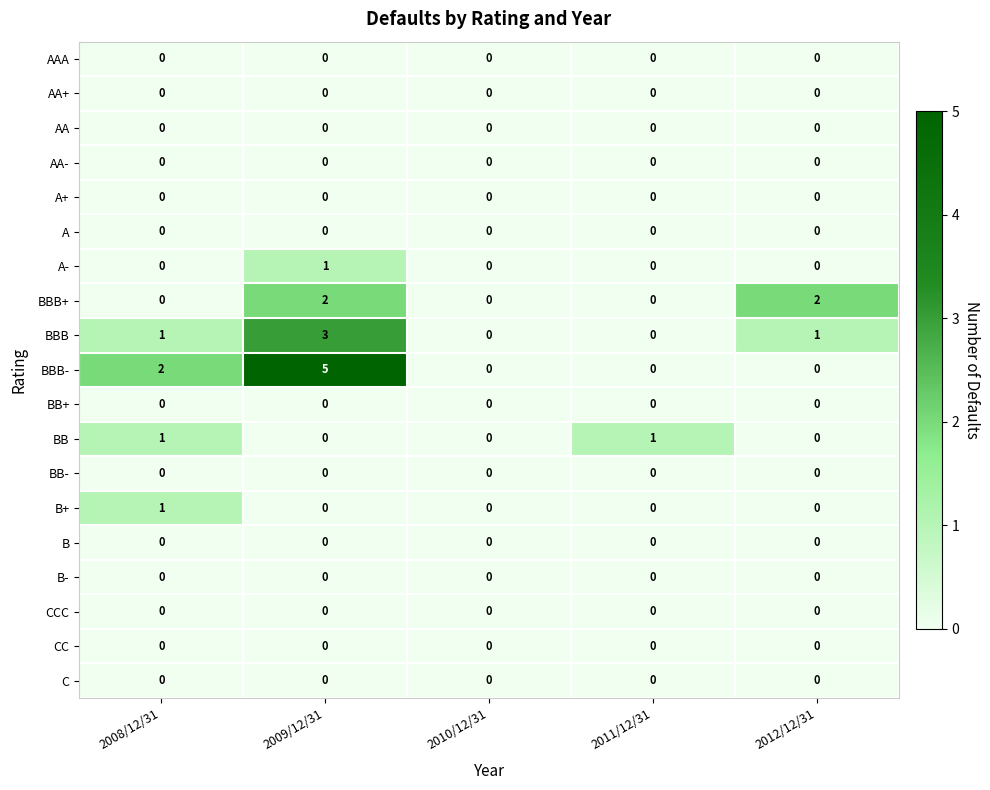

The BB+ series shows 0 at 2010/12/31. True or false?

True